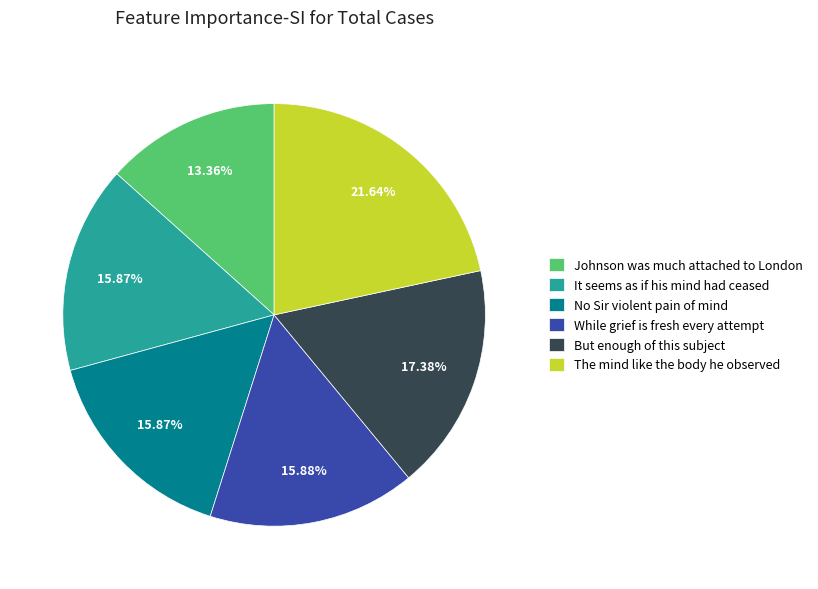

What percentage is the It seems as if his mind had ceased slice, to the nearest percent?

16%